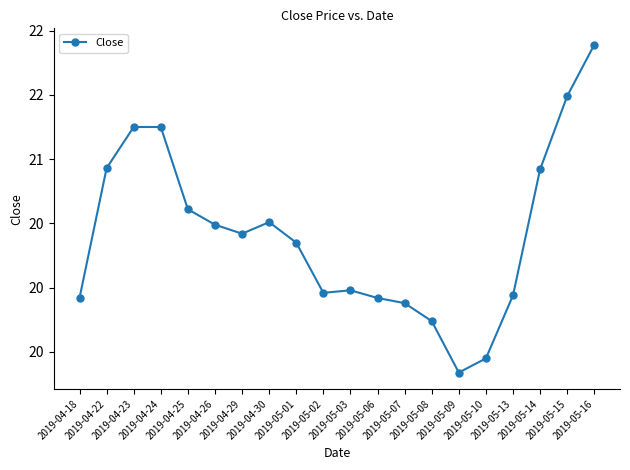

Reading right to left, transcribe all the data shown in this chart.

21.9	21.5	20.9	19.9	19.5	19.3	19.7	19.9	19.9	20.0	20.0	20.4	20.5	20.4	20.5	20.6	21.2	21.2	20.9	19.9